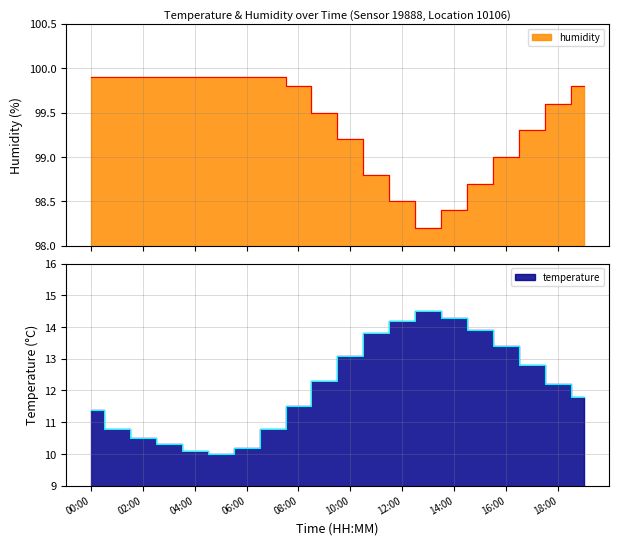

True or false: humidity and temperature intersect in this chart.

False